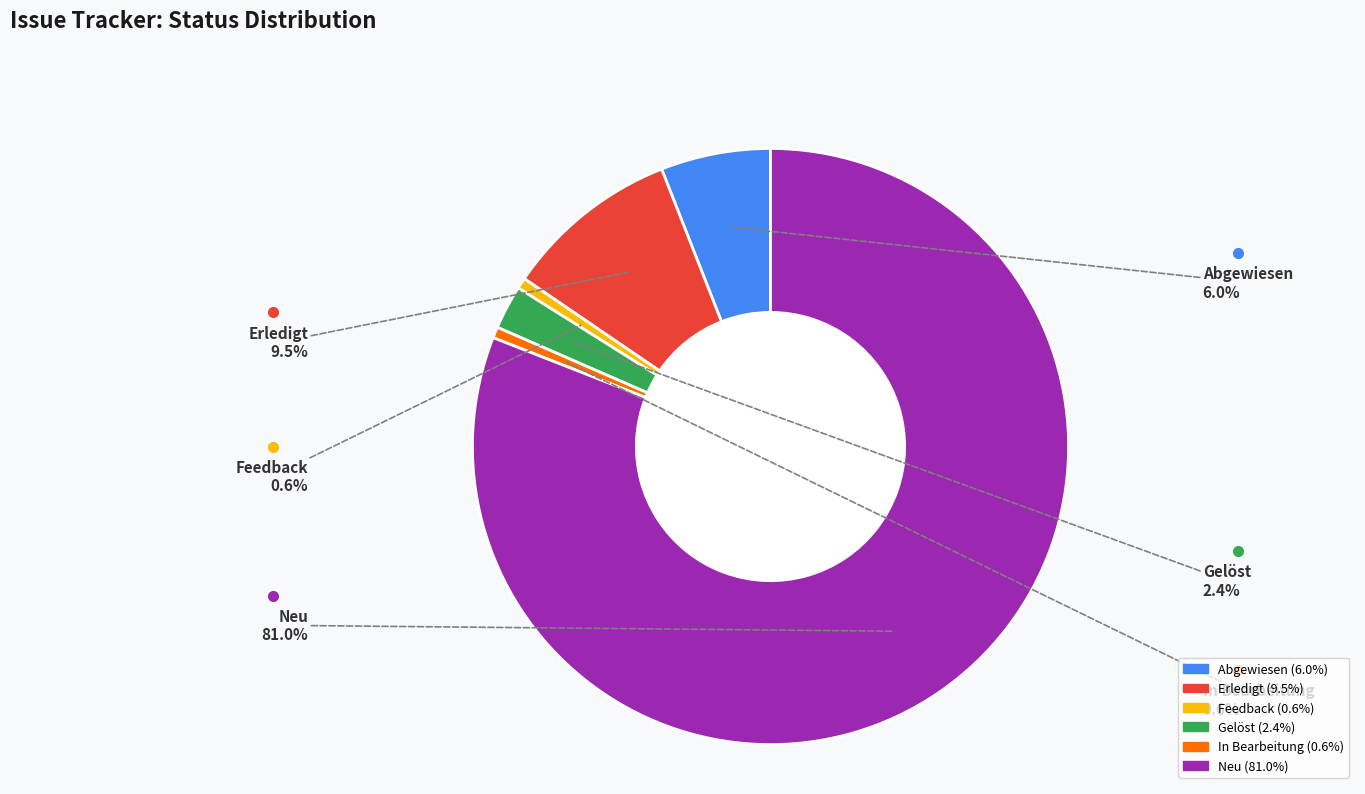

What is the largest slice in the pie chart?

Neu